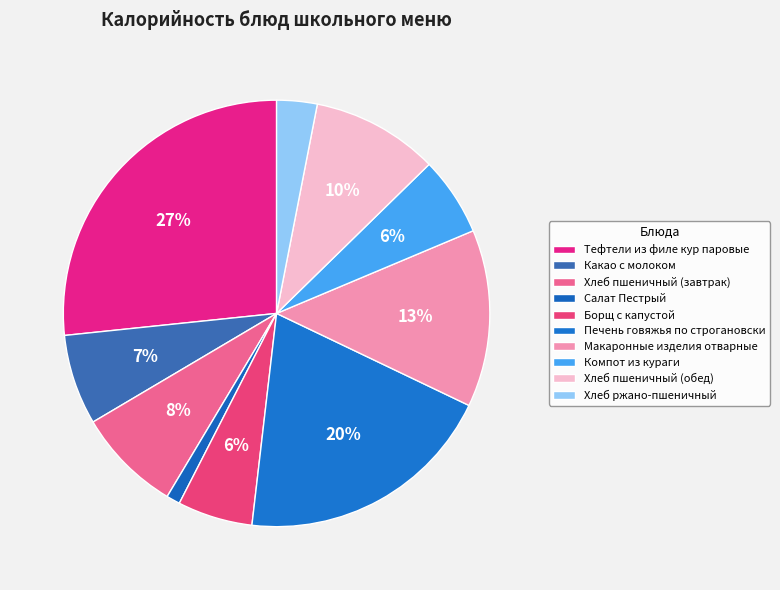

Do Макаронные изделия отварные and Компот из кураги together represent more than half of the pie?

No